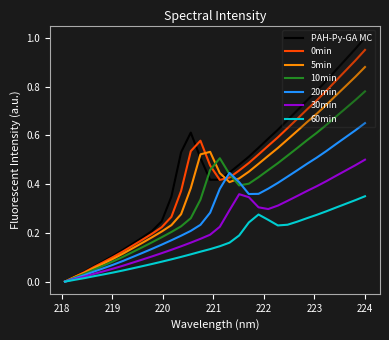

Which series has the largest range (max minus min)?

PAH-Py-GA MC